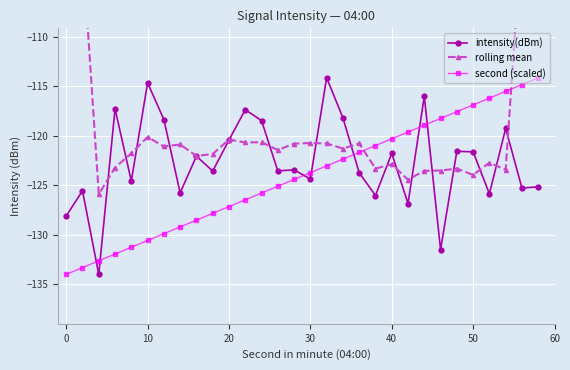

The second (scaled) series shows -234.2 at 10. True or false?

False